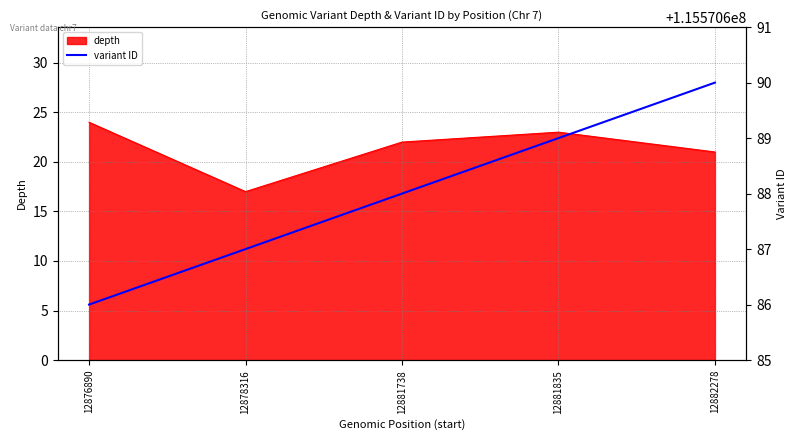

True or false: depth and variant ID cross at least once.

False